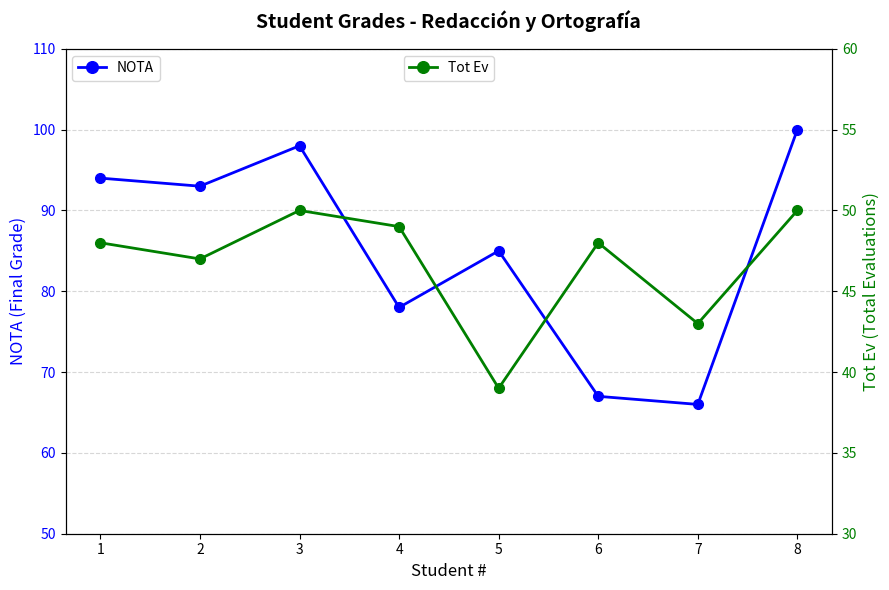

At which category does NOTA reach its first local peak?

3